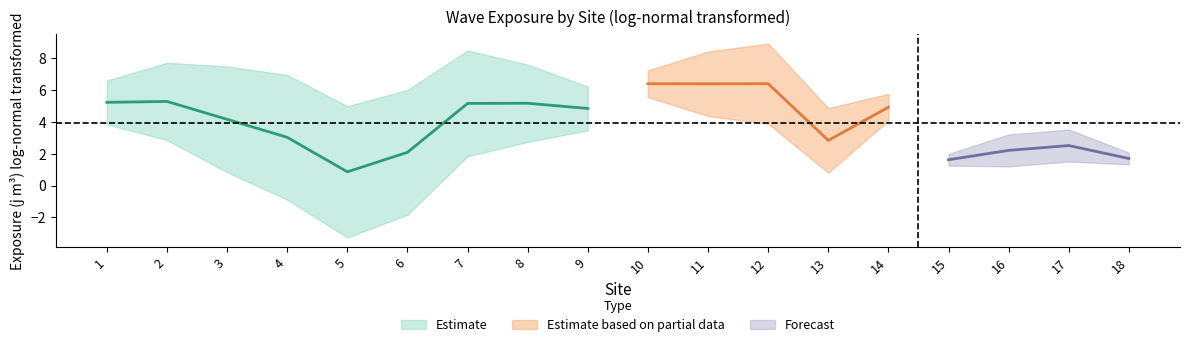

Which label corresponds to the smallest value in the chart?

5